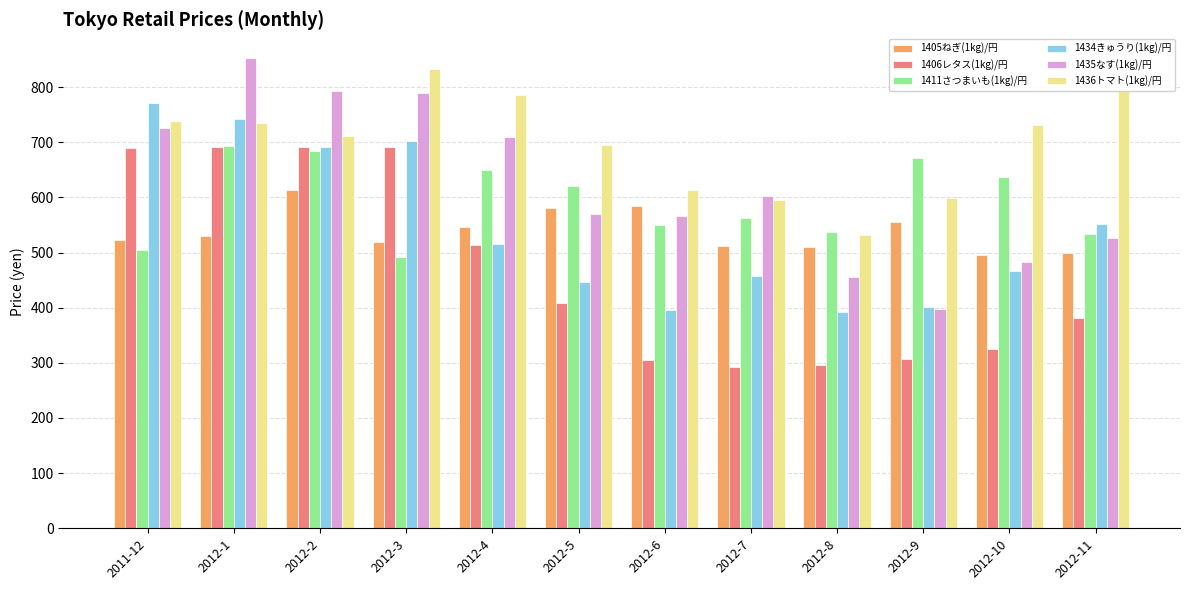

Count the number of categories in the chart.

12